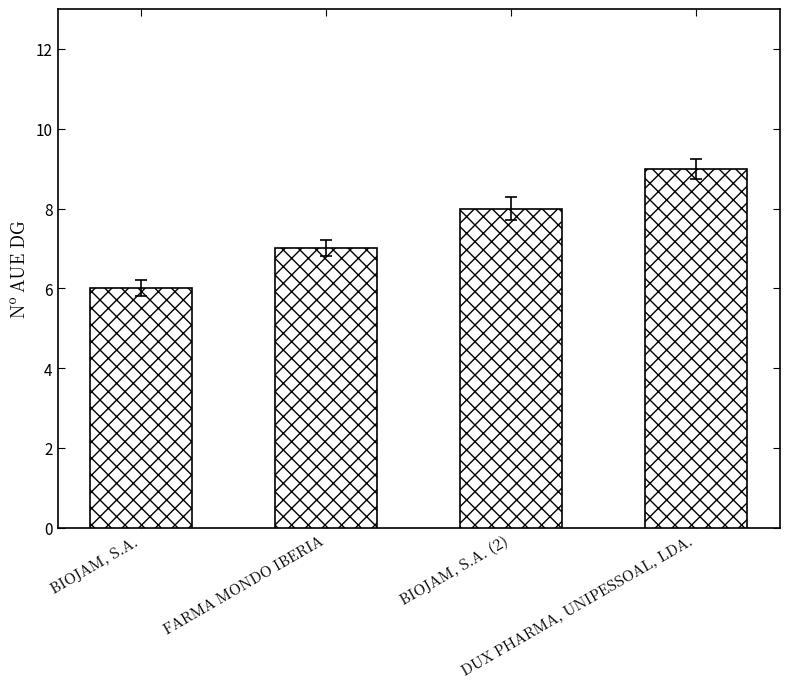

What is the sum of all values?

30